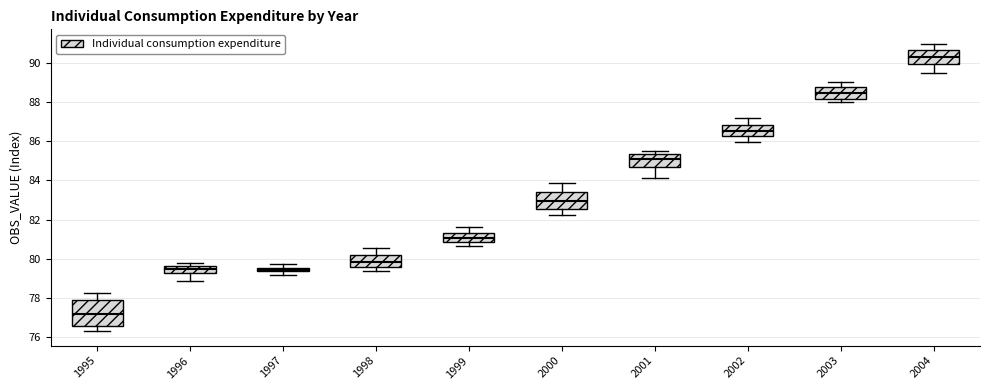

Which box is the tallest, from its lower edge to its upper edge?

1995